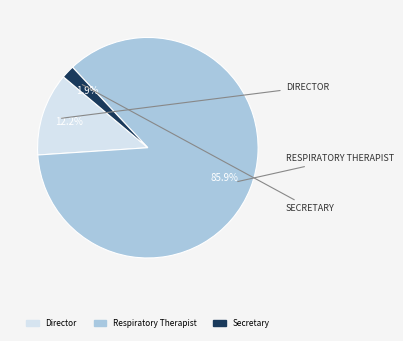

To the nearest percent, what is the difference between the largest and smallest slice percentages?

84%